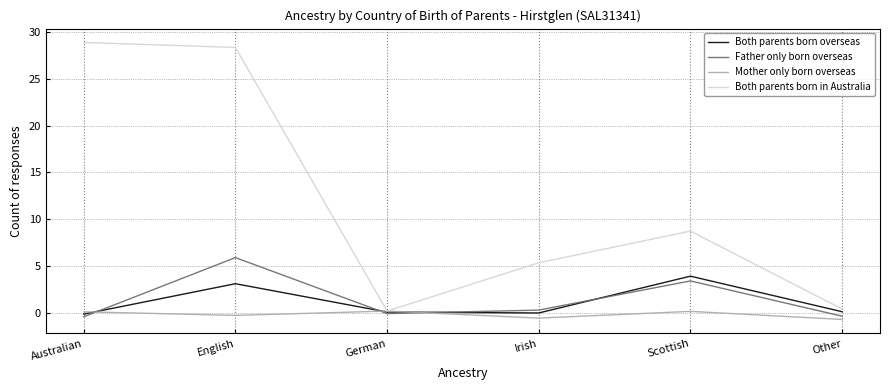

What is the value of the Both parents born overseas point at the 1st from the left?

-0.2